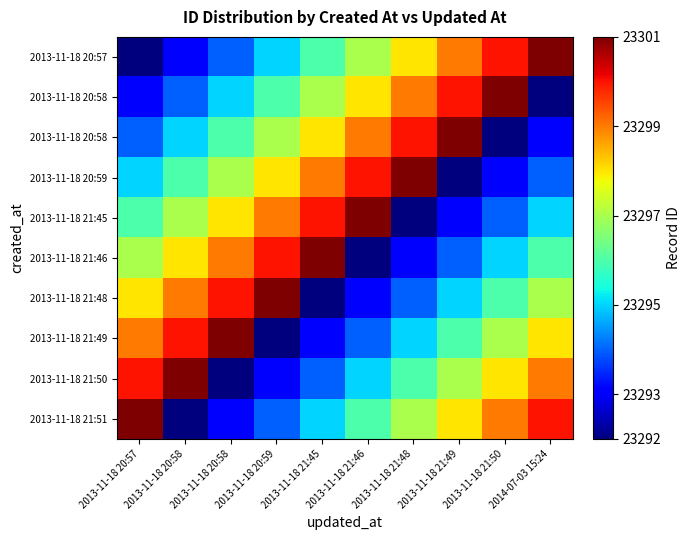

At which category does the chart reach its peak across all series?

2014-07-03 15:24